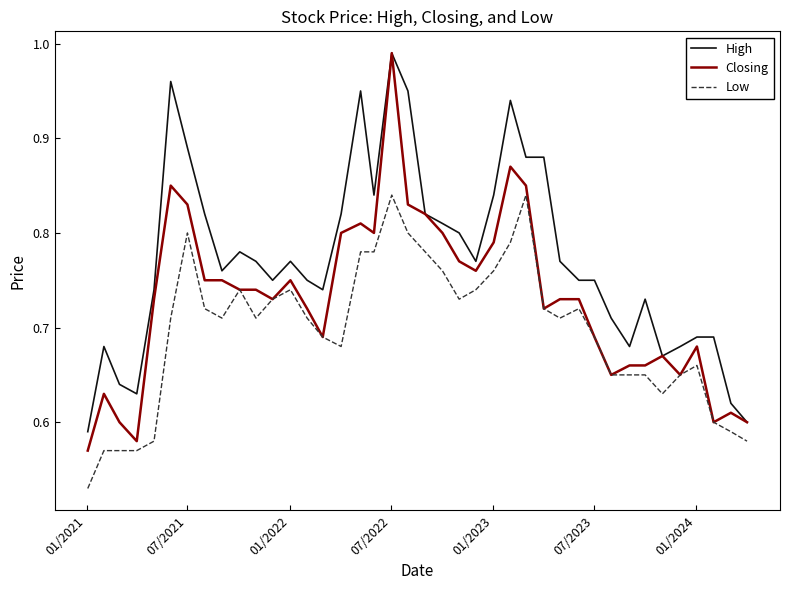

List the series in order of their overall mean, lowest first.

Low, Closing, High